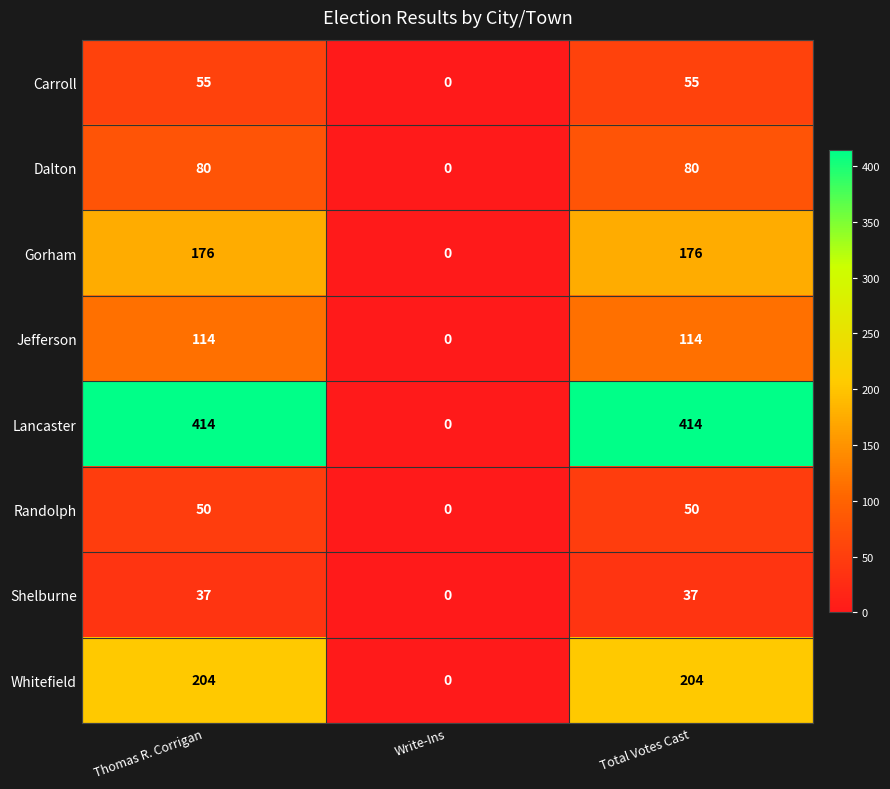

Is it true that Gorham equals 108 at Write-Ins?

False